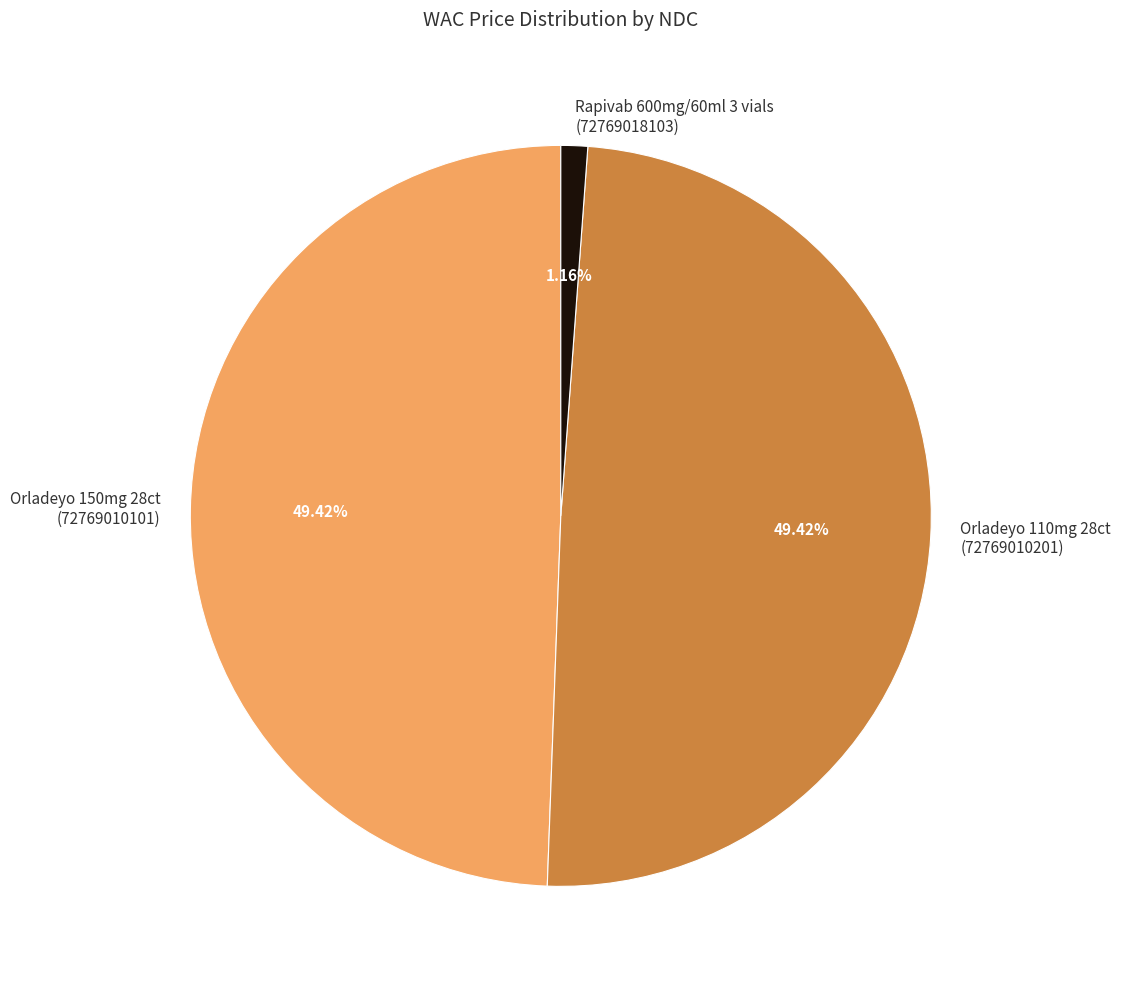

Do Orladeyo 150mg 28ct (72769010101) and Orladeyo 110mg 28ct (72769010201) together represent more than half of the pie?

Yes